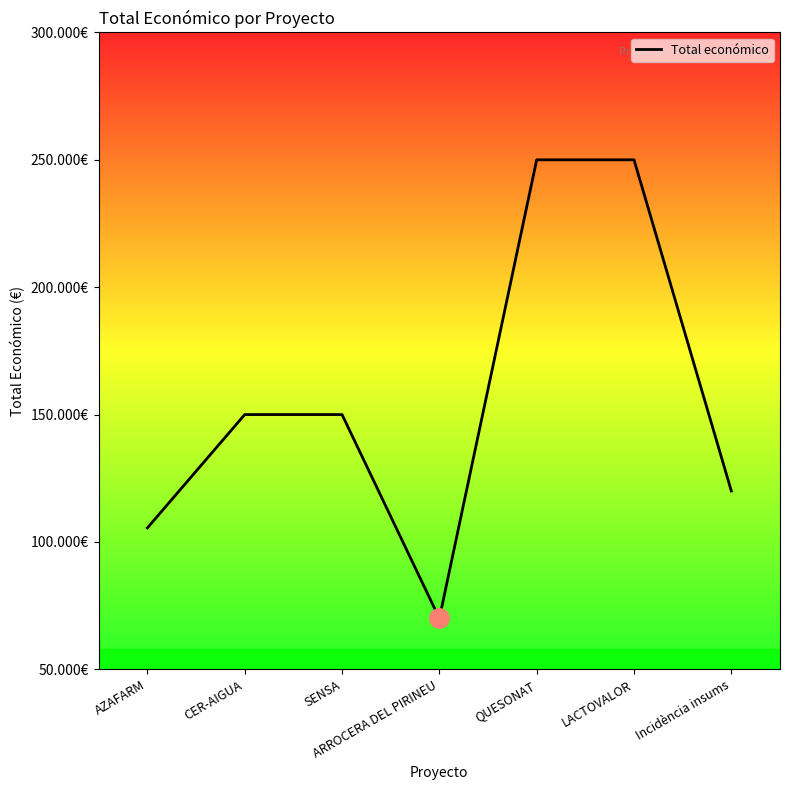

Is it true that the value at QUESONAT is 342707?

False